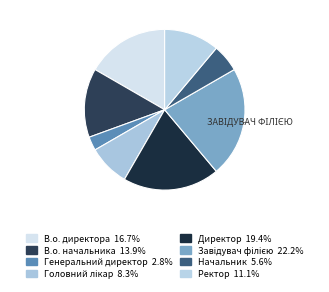

What percentage is the В.о. директора slice, to the nearest percent?

17%